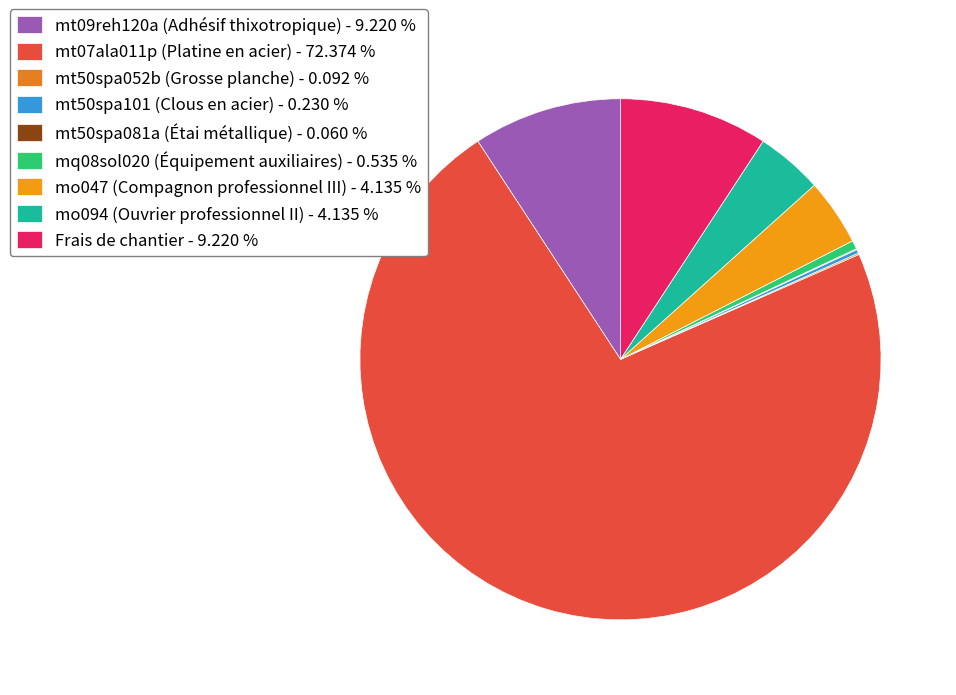

How many slices are in this pie chart?

9